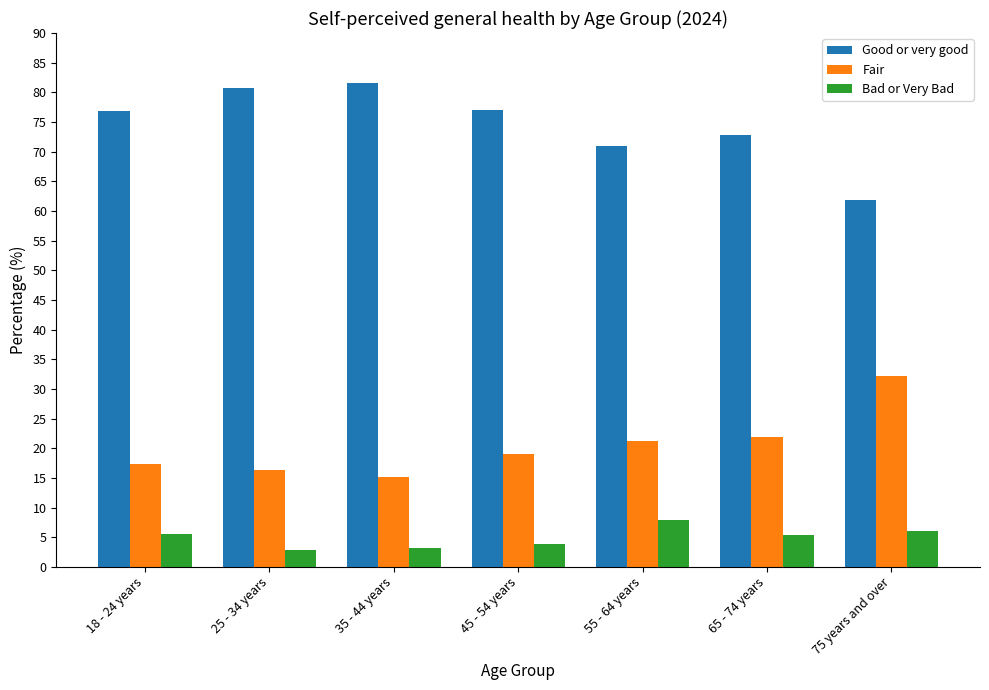

Where is Good or very good nearest to the value 71?

55 - 64 years